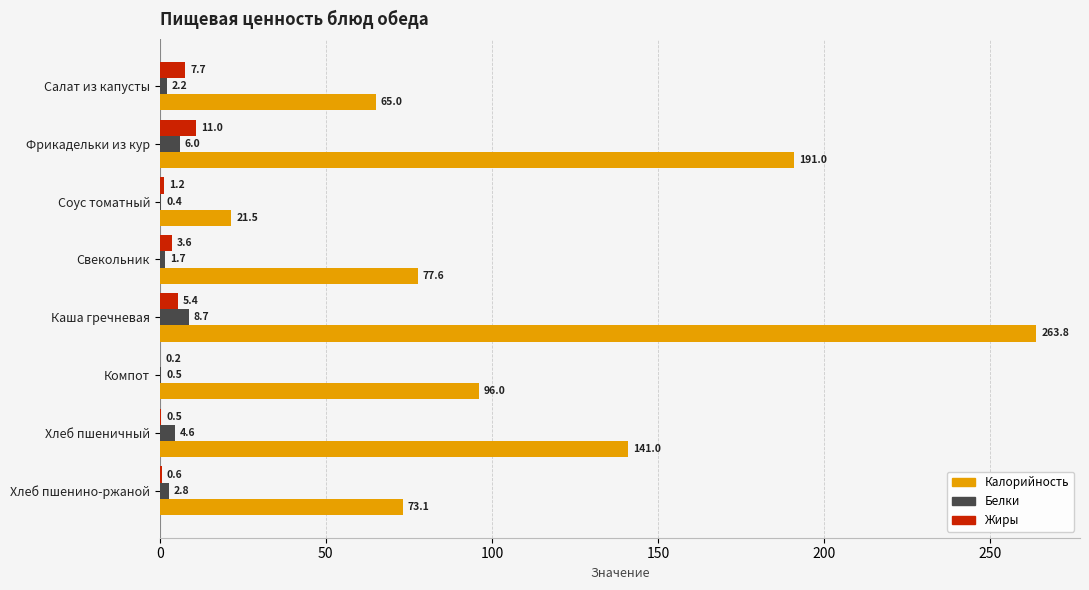

Which series has the largest total across all categories?

Калорийность